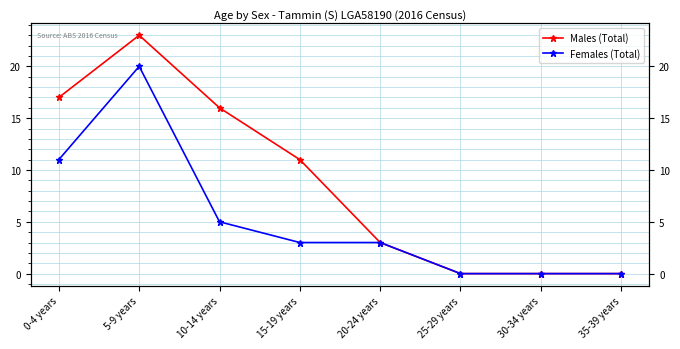

How many lines are shown in the chart?

2